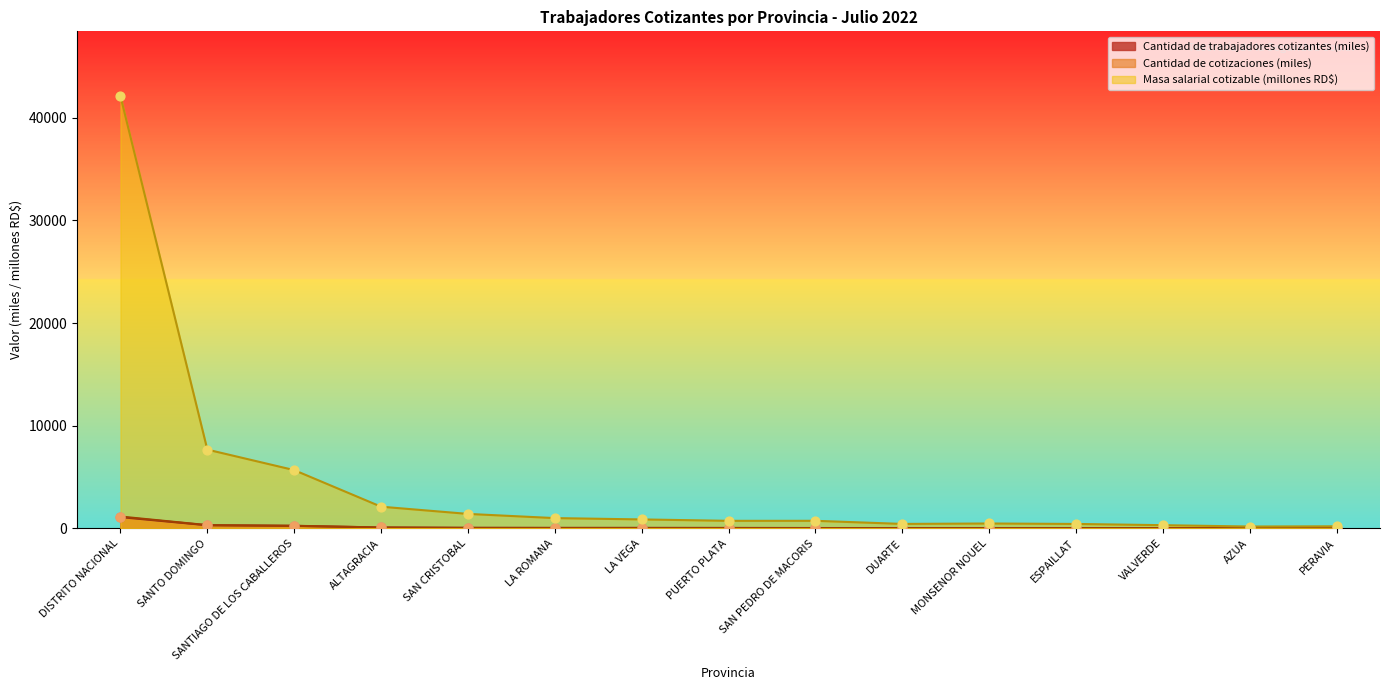

What is the total value across all series at ALTAGRACIA?

2298.2